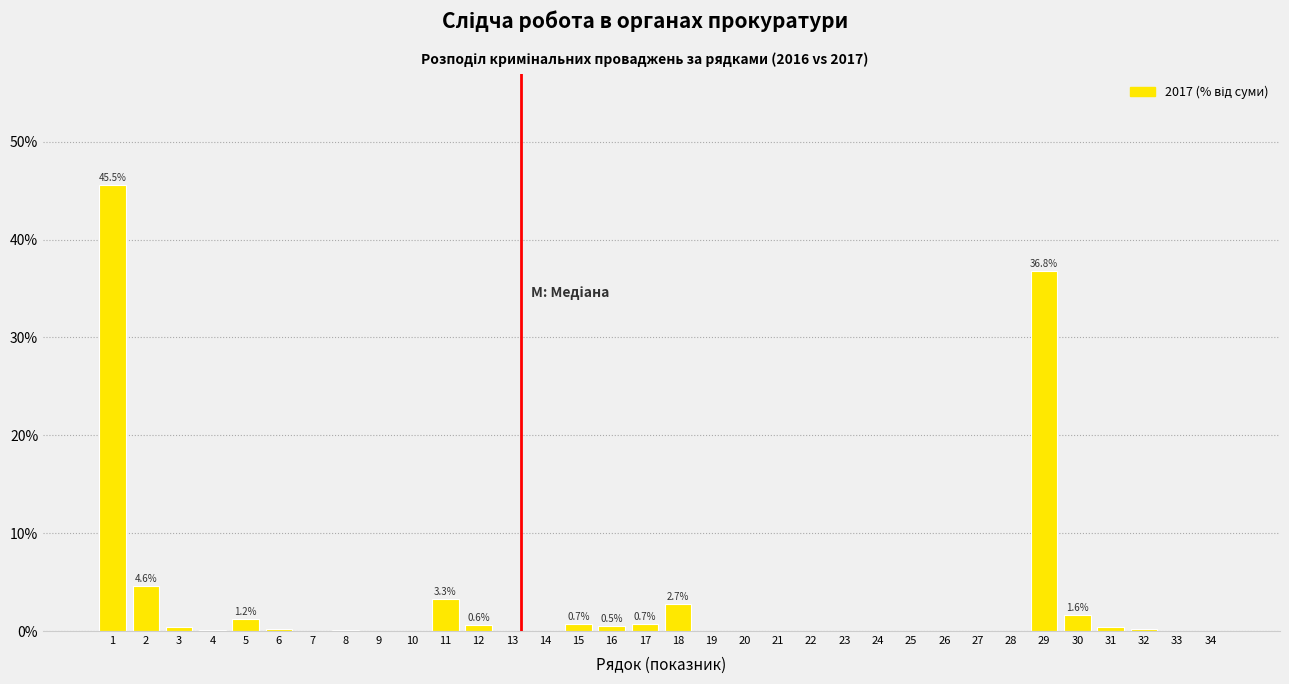

What is the maximum value shown in the chart?

45.5